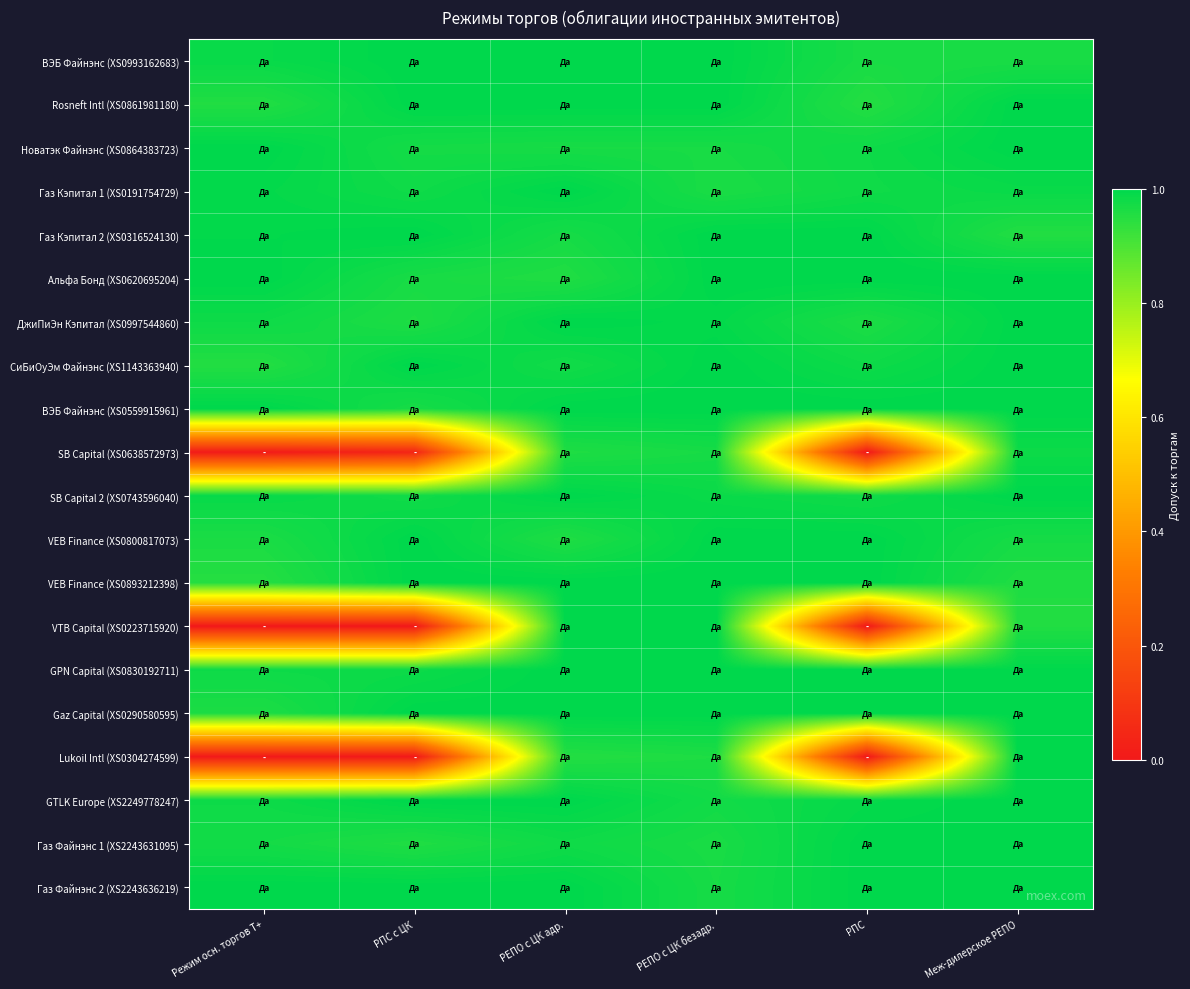

Reading left to right, what are all the values shown in this chart?

ВЭБ Файнэнс (XS0993162683): Режим осн. торгов Т+=1.0	РПС с ЦК=1.0	РЕПО с ЦК адр.=1.0	РЕПО с ЦК безадр.=1.0	РПС=1.0	Меж-дилерское РЕПО=1.0
Rosneft Intl (XS0861981180): Режим осн. торгов Т+=1.0	РПС с ЦК=1.0	РЕПО с ЦК адр.=1.0	РЕПО с ЦК безадр.=1.0	РПС=1.0	Меж-дилерское РЕПО=1.0
Новатэк Файнэнс (XS0864383723): Режим осн. торгов Т+=1.0	РПС с ЦК=1.0	РЕПО с ЦК адр.=1.0	РЕПО с ЦК безадр.=1.0	РПС=1.0	Меж-дилерское РЕПО=1.0
Газ Кэпитал 1 (XS0191754729): Режим осн. торгов Т+=1.0	РПС с ЦК=1.0	РЕПО с ЦК адр.=1.0	РЕПО с ЦК безадр.=1.0	РПС=1.0	Меж-дилерское РЕПО=1.0
Газ Кэпитал 2 (XS0316524130): Режим осн. торгов Т+=1.0	РПС с ЦК=1.0	РЕПО с ЦК адр.=1.0	РЕПО с ЦК безадр.=1.0	РПС=1.0	Меж-дилерское РЕПО=1.0
Альфа Бонд (XS0620695204): Режим осн. торгов Т+=1.0	РПС с ЦК=1.0	РЕПО с ЦК адр.=1.0	РЕПО с ЦК безадр.=1.0	РПС=1.0	Меж-дилерское РЕПО=1.0
ДжиПиЭн Кэпитал (XS0997544860): Режим осн. торгов Т+=1.0	РПС с ЦК=1.0	РЕПО с ЦК адр.=1.0	РЕПО с ЦК безадр.=1.0	РПС=1.0	Меж-дилерское РЕПО=1.0
СиБиОуЭм Файнэнс (XS1143363940): Режим осн. торгов Т+=1.0	РПС с ЦК=1.0	РЕПО с ЦК адр.=1.0	РЕПО с ЦК безадр.=1.0	РПС=1.0	Меж-дилерское РЕПО=1.0
ВЭБ Файнэнс (XS0559915961): Режим осн. торгов Т+=1.0	РПС с ЦК=1.0	РЕПО с ЦК адр.=1.0	РЕПО с ЦК безадр.=1.0	РПС=1.0	Меж-дилерское РЕПО=1.0
SB Capital (XS0638572973): Режим осн. торгов Т+=0.0	РПС с ЦК=0.0	РЕПО с ЦК адр.=1.0	РЕПО с ЦК безадр.=1.0	РПС=0.0	Меж-дилерское РЕПО=1.0
SB Capital 2 (XS0743596040): Режим осн. торгов Т+=1.0	РПС с ЦК=1.0	РЕПО с ЦК адр.=1.0	РЕПО с ЦК безадр.=1.0	РПС=1.0	Меж-дилерское РЕПО=1.0
VEB Finance (XS0800817073): Режим осн. торгов Т+=1.0	РПС с ЦК=1.0	РЕПО с ЦК адр.=1.0	РЕПО с ЦК безадр.=1.0	РПС=1.0	Меж-дилерское РЕПО=1.0
VEB Finance (XS0893212398): Режим осн. торгов Т+=1.0	РПС с ЦК=1.0	РЕПО с ЦК адр.=1.0	РЕПО с ЦК безадр.=1.0	РПС=1.0	Меж-дилерское РЕПО=1.0
VTB Capital (XS0223715920): Режим осн. торгов Т+=0.0	РПС с ЦК=0.0	РЕПО с ЦК адр.=1.0	РЕПО с ЦК безадр.=1.0	РПС=0.0	Меж-дилерское РЕПО=1.0
GPN Capital (XS0830192711): Режим осн. торгов Т+=1.0	РПС с ЦК=1.0	РЕПО с ЦК адр.=1.0	РЕПО с ЦК безадр.=1.0	РПС=1.0	Меж-дилерское РЕПО=1.0
Gaz Capital (XS0290580595): Режим осн. торгов Т+=1.0	РПС с ЦК=1.0	РЕПО с ЦК адр.=1.0	РЕПО с ЦК безадр.=1.0	РПС=1.0	Меж-дилерское РЕПО=1.0
Lukoil Intl (XS0304274599): Режим осн. торгов Т+=0.0	РПС с ЦК=0.0	РЕПО с ЦК адр.=1.0	РЕПО с ЦК безадр.=1.0	РПС=0.0	Меж-дилерское РЕПО=1.0
GTLK Europe (XS2249778247): Режим осн. торгов Т+=1.0	РПС с ЦК=1.0	РЕПО с ЦК адр.=1.0	РЕПО с ЦК безадр.=1.0	РПС=1.0	Меж-дилерское РЕПО=1.0
Газ Файнэнс 1 (XS2243631095): Режим осн. торгов Т+=1.0	РПС с ЦК=1.0	РЕПО с ЦК адр.=1.0	РЕПО с ЦК безадр.=1.0	РПС=1.0	Меж-дилерское РЕПО=1.0
Газ Файнэнс 2 (XS2243636219): Режим осн. торгов Т+=1.0	РПС с ЦК=1.0	РЕПО с ЦК адр.=1.0	РЕПО с ЦК безадр.=1.0	РПС=1.0	Меж-дилерское РЕПО=1.0